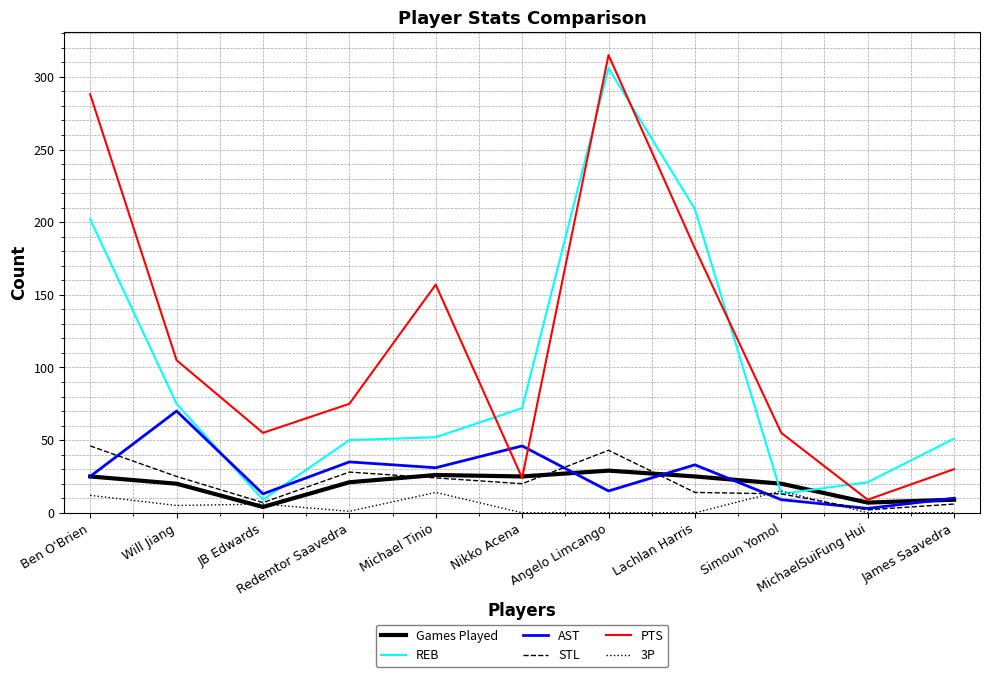

True or false: PTS has more than 1 points higher than both neighbors.

True